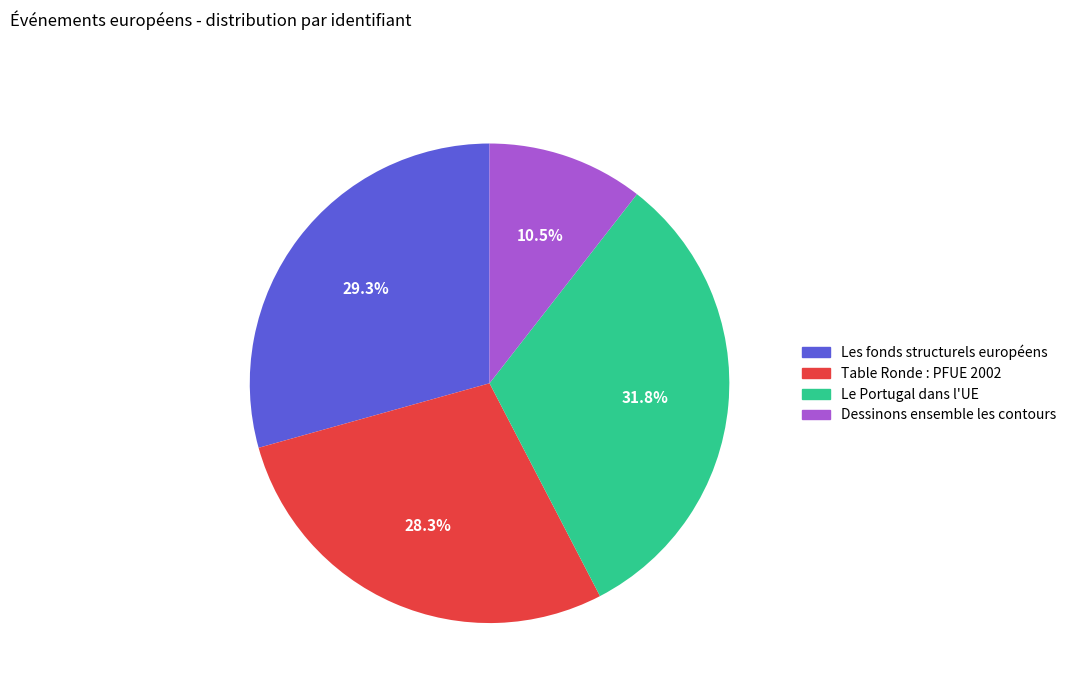

Is there any slice that represents more than half of the pie?

No